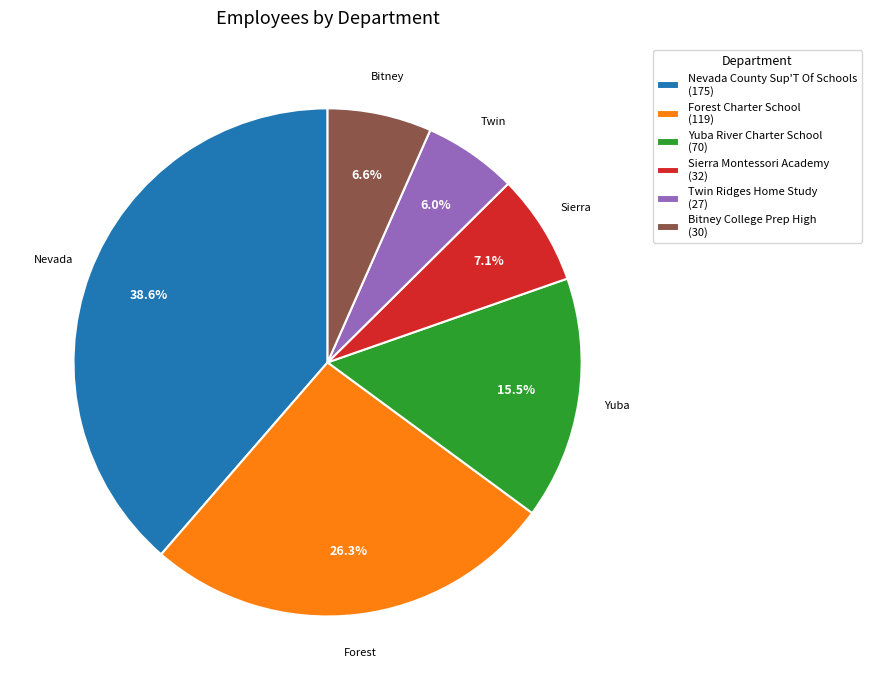

Which category has the smallest portion of the pie?

Twin Ridges Home Study